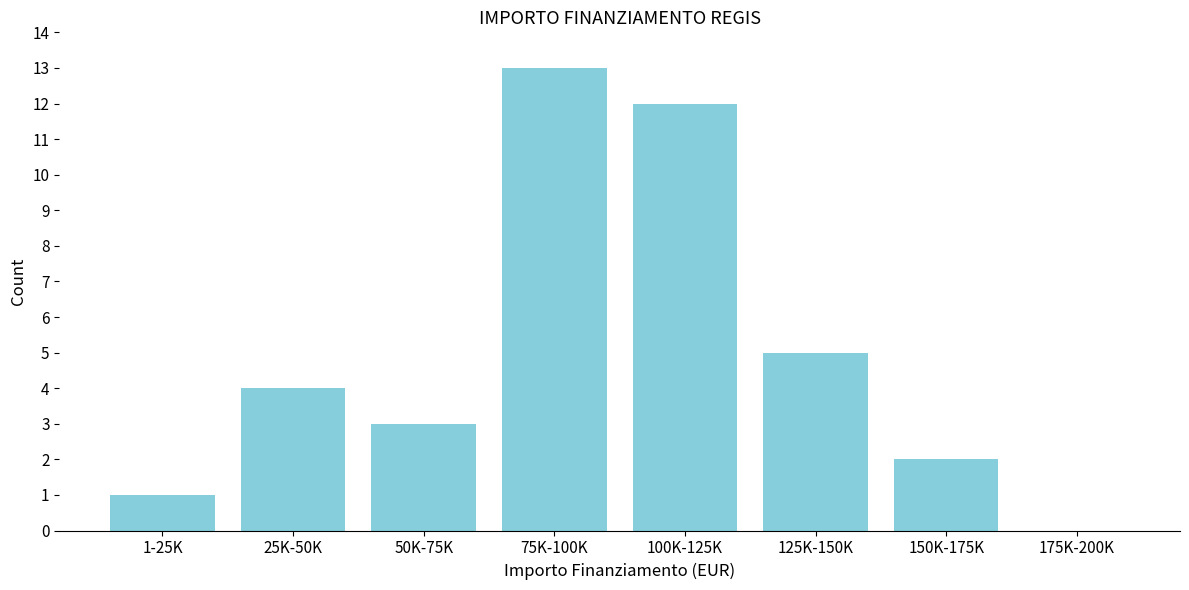

Reading left to right, list all the values displayed in this chart.

1-25K=1	25K-50K=4	50K-75K=3	75K-100K=13	100K-125K=12	125K-150K=5	150K-175K=2	175K-200K=0